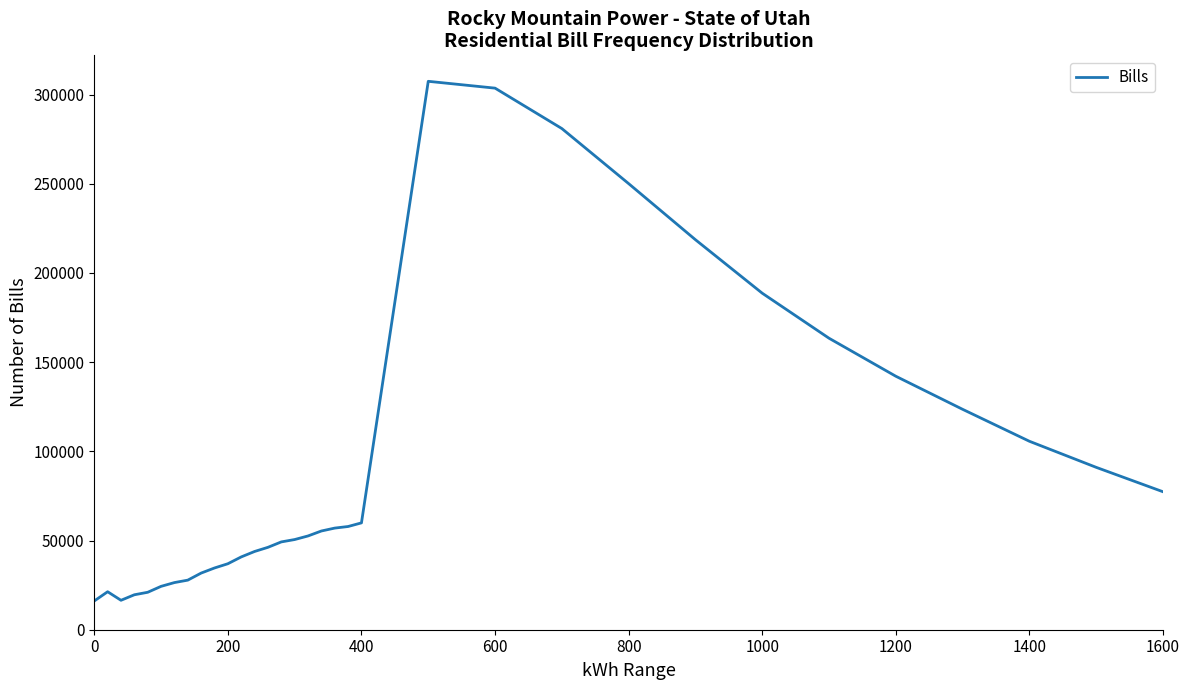

What is the greatest value displayed?

307396.1